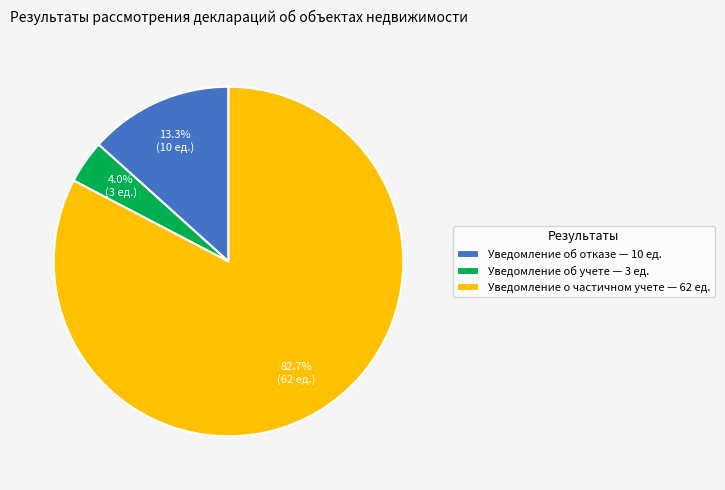

What percentage do Уведомление об учете — 3 ед. and Уведомление об отказе — 10 ед. together represent?

17.3%